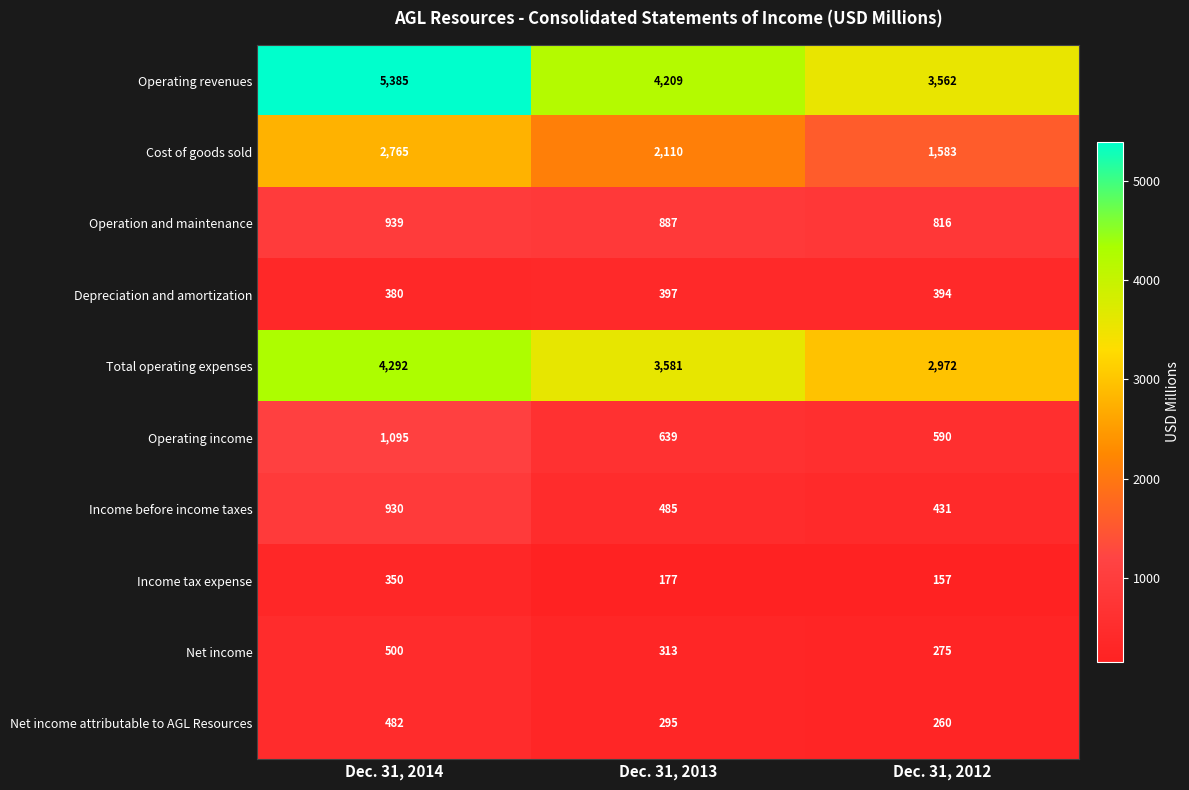

Which series has the largest total across all categories?

Operating revenues